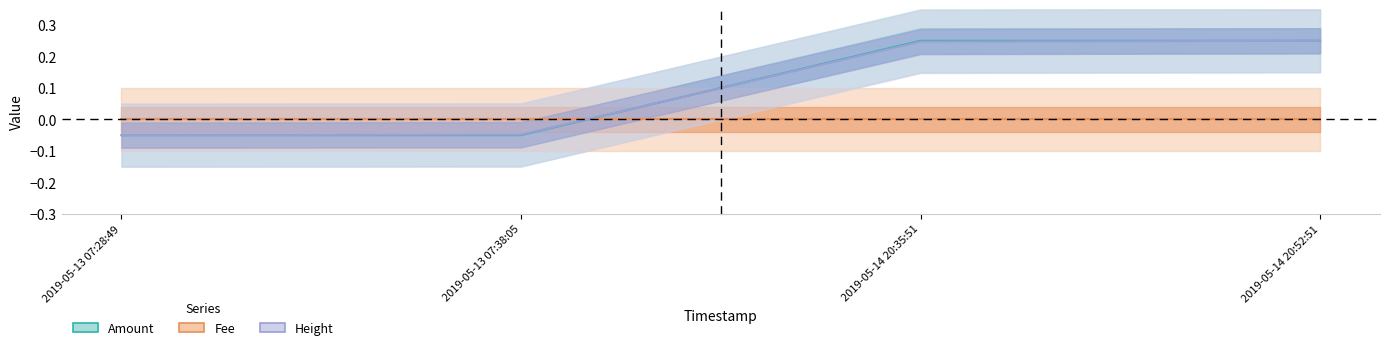

What is the difference between the Amount values at 2019-05-13 07:28:49 and 2019-05-14 20:52:51?

0.3